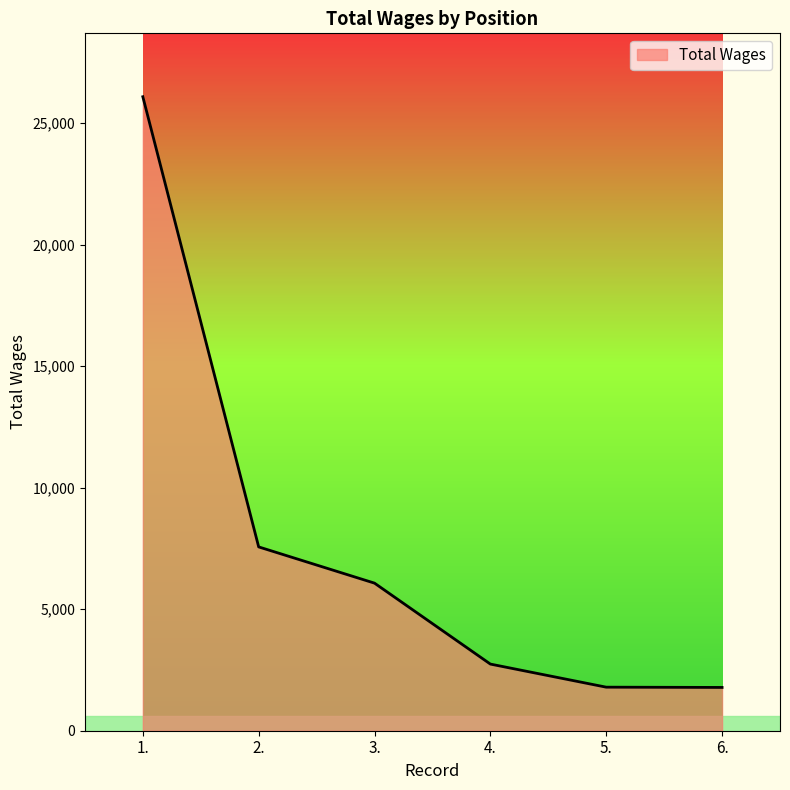

What is the minimum value shown in the chart?

1781